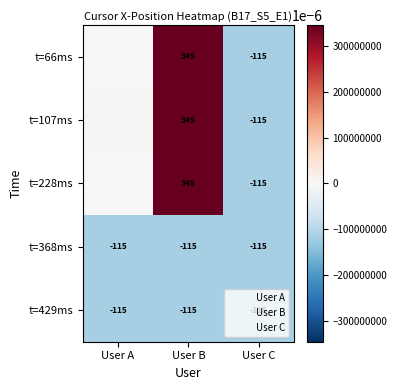

What is the average value of the t=368ms series?

-115.0